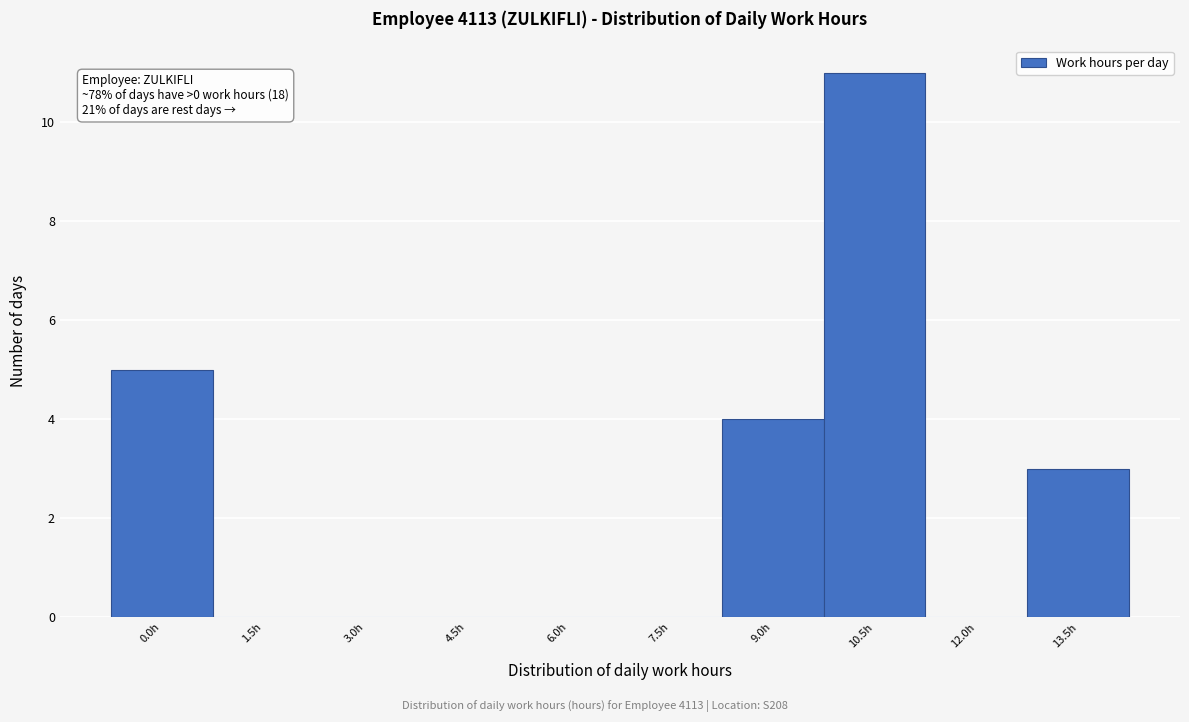

Reading left to right, extract all data points from this chart.

0.0h=5	1.5h=0	3.0h=0	4.5h=0	6.0h=0	7.5h=0	9.0h=4	10.5h=11	12.0h=0	13.5h=3